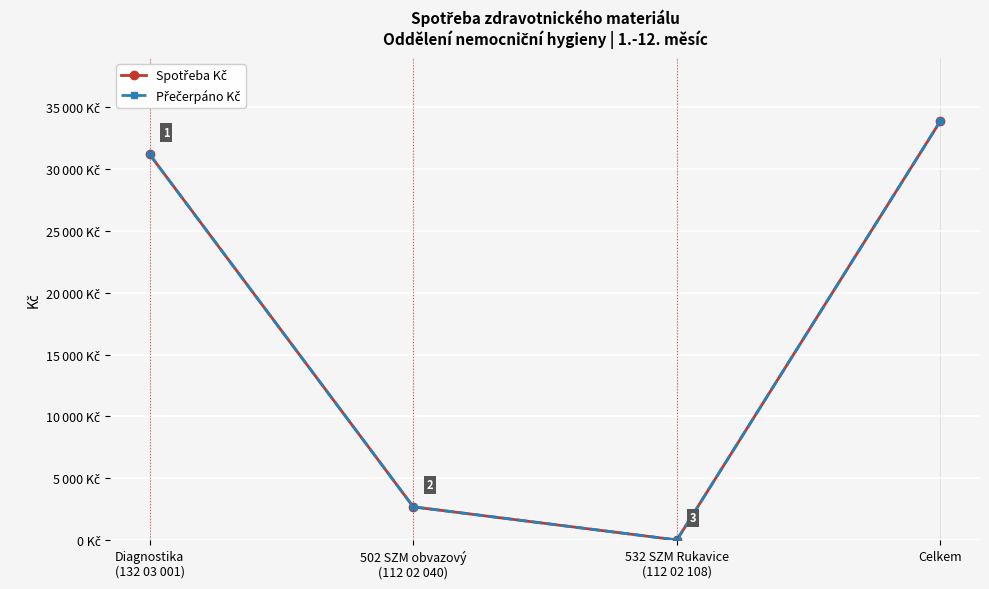

The Spotřeba Kč series shows 6877.9 at Diagnostika
(132 03 001). True or false?

False